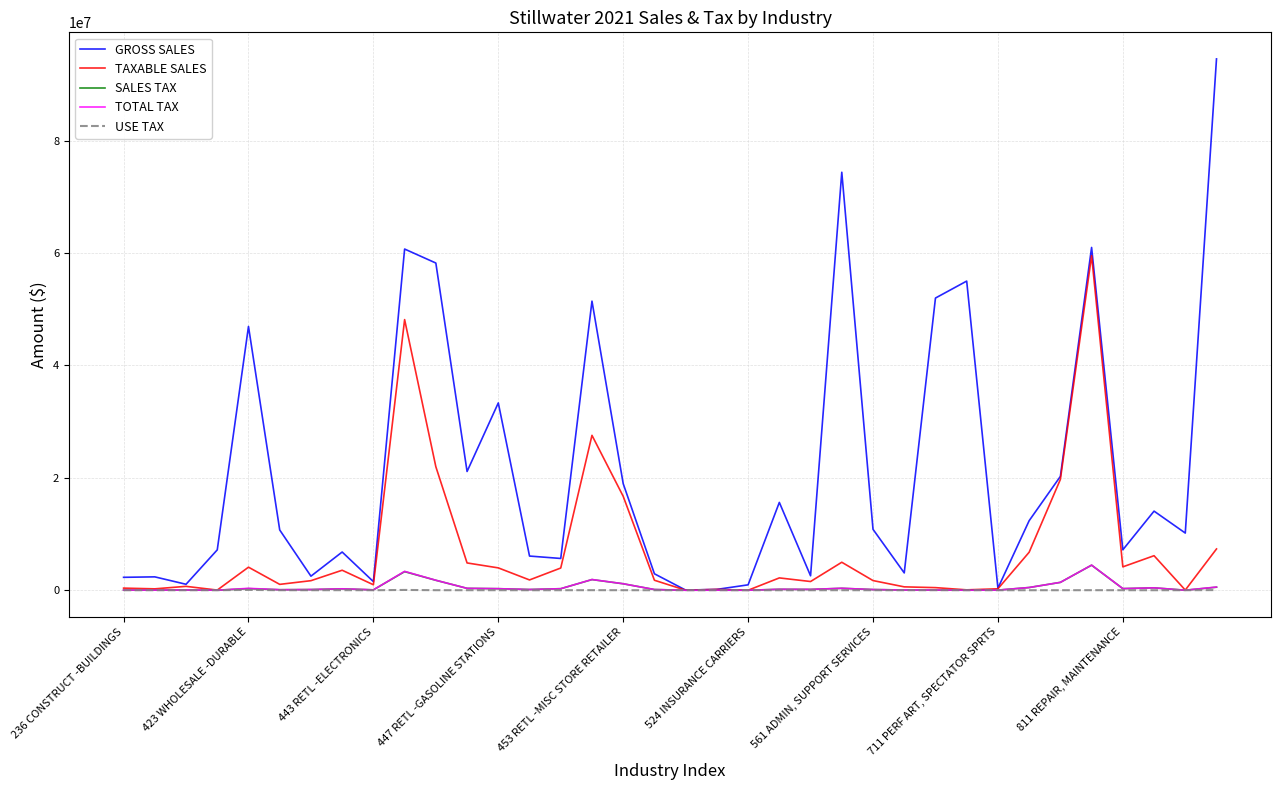

What is the maximum value shown in the chart?

94516705